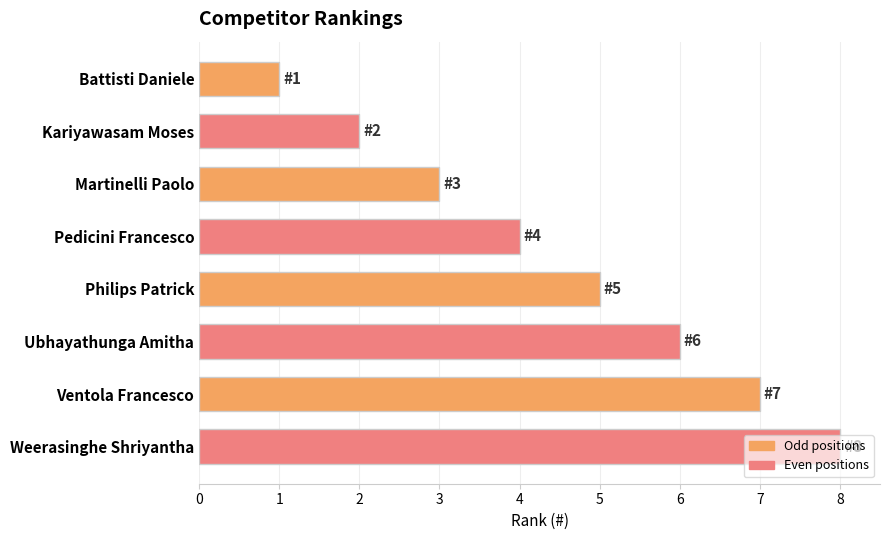

What is the difference between the maximum and minimum values?

7